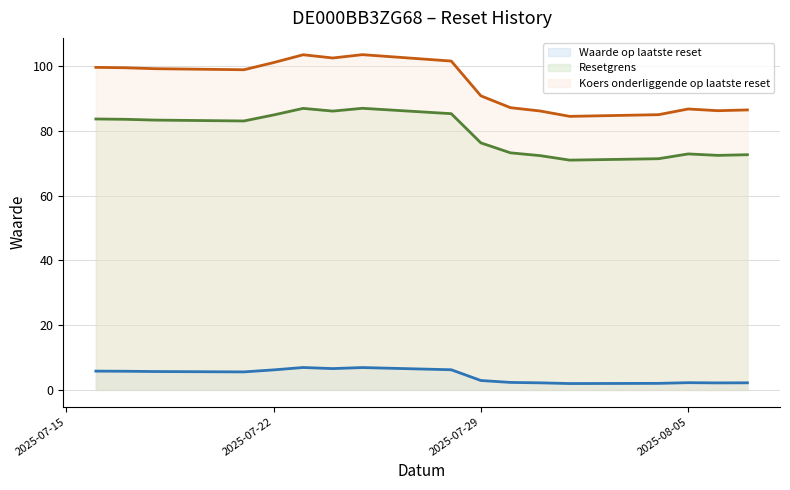

What is the greatest value displayed?

103.6